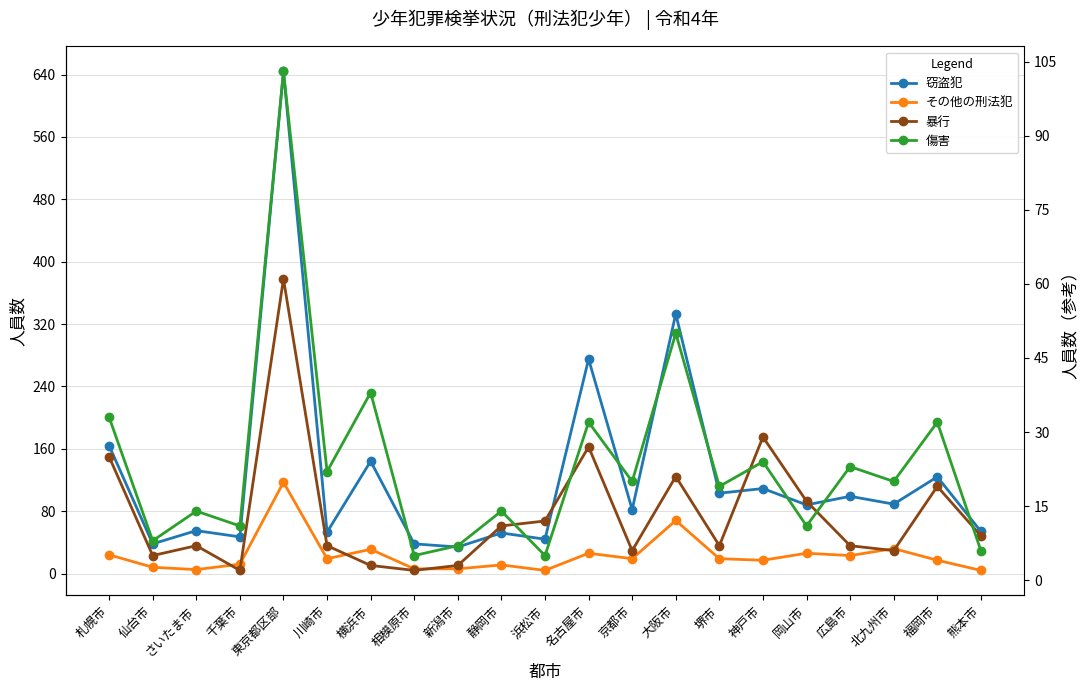

Count the number of categories in the chart.

21